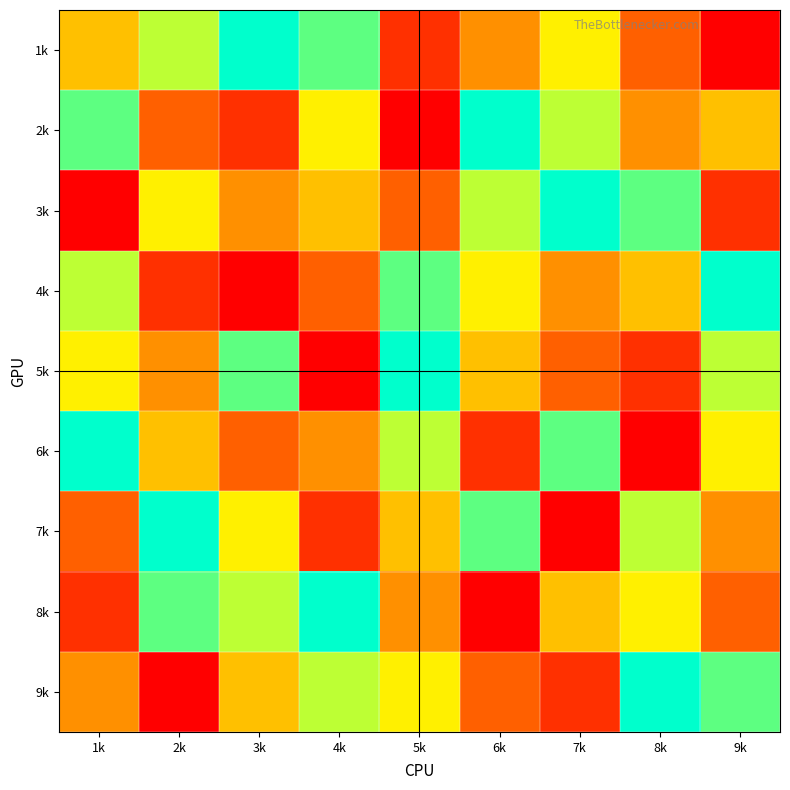

Which has a higher value, 5k or 4k?

4k